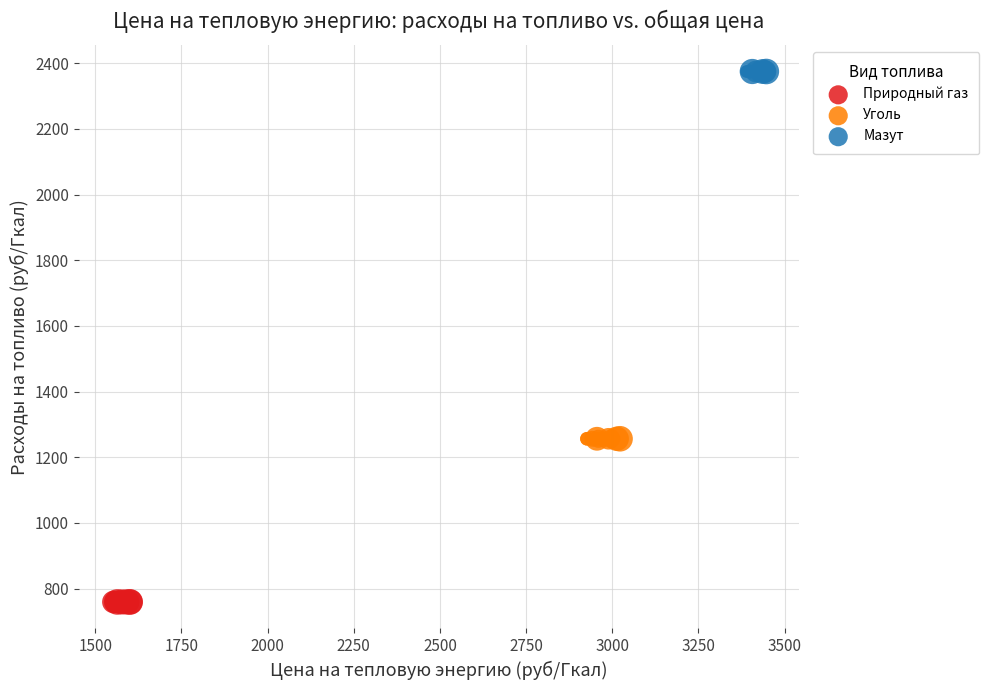

Which series contains the lowest Y value?

Природный газ